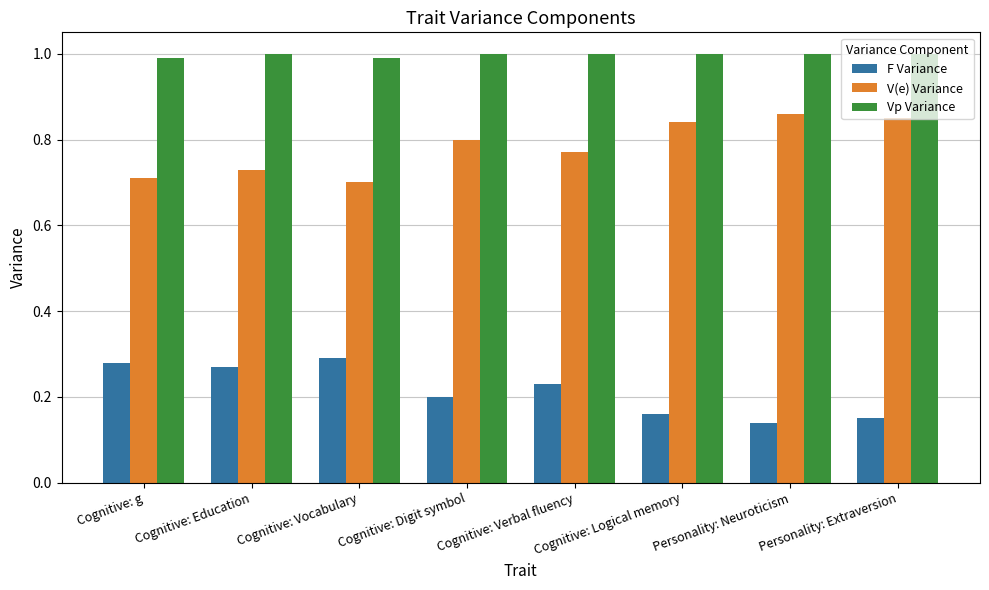

Which category has the lowest value across all series?

Personality: Neuroticism